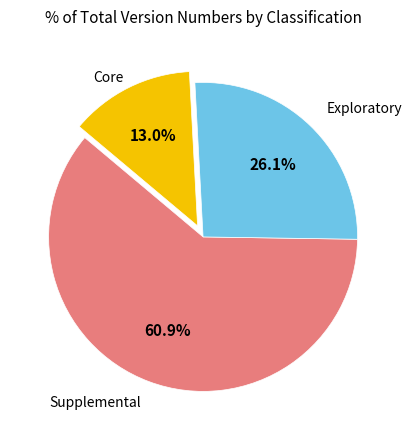

Is there a majority slice in this chart?

Yes